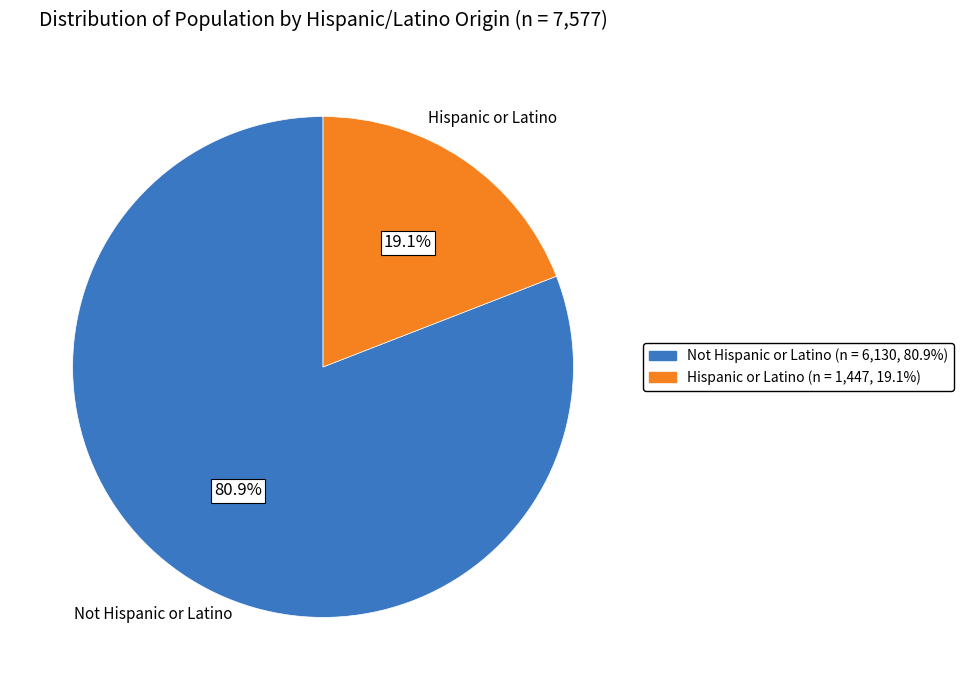

To the nearest percent, what is the difference between the largest and smallest slice percentages?

62%